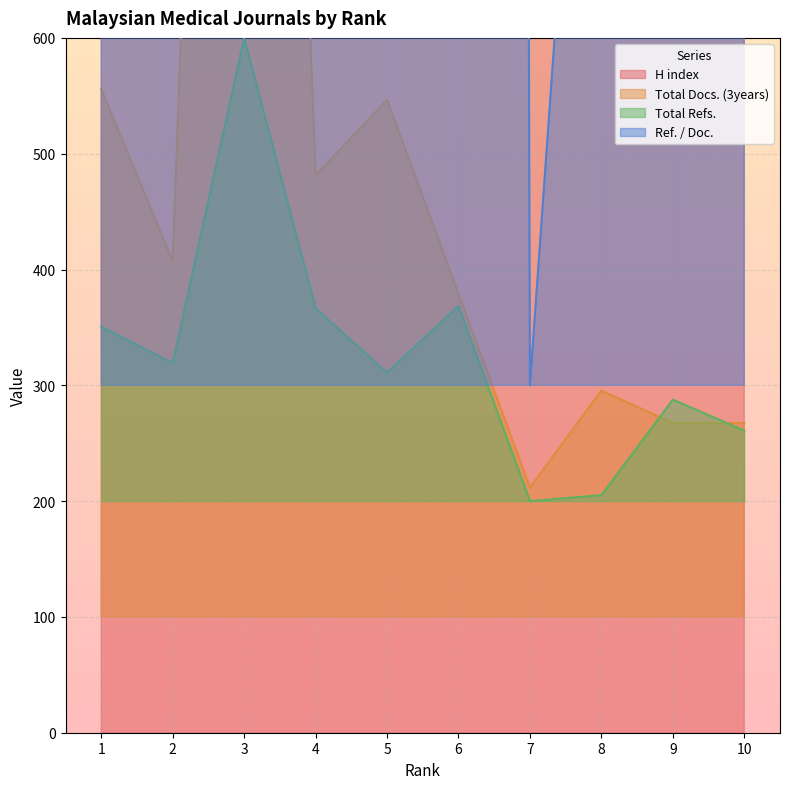

Rank the series by their maximum value, from lowest to highest.

Total Refs., Total Docs. (3years), H index, Ref. / Doc.